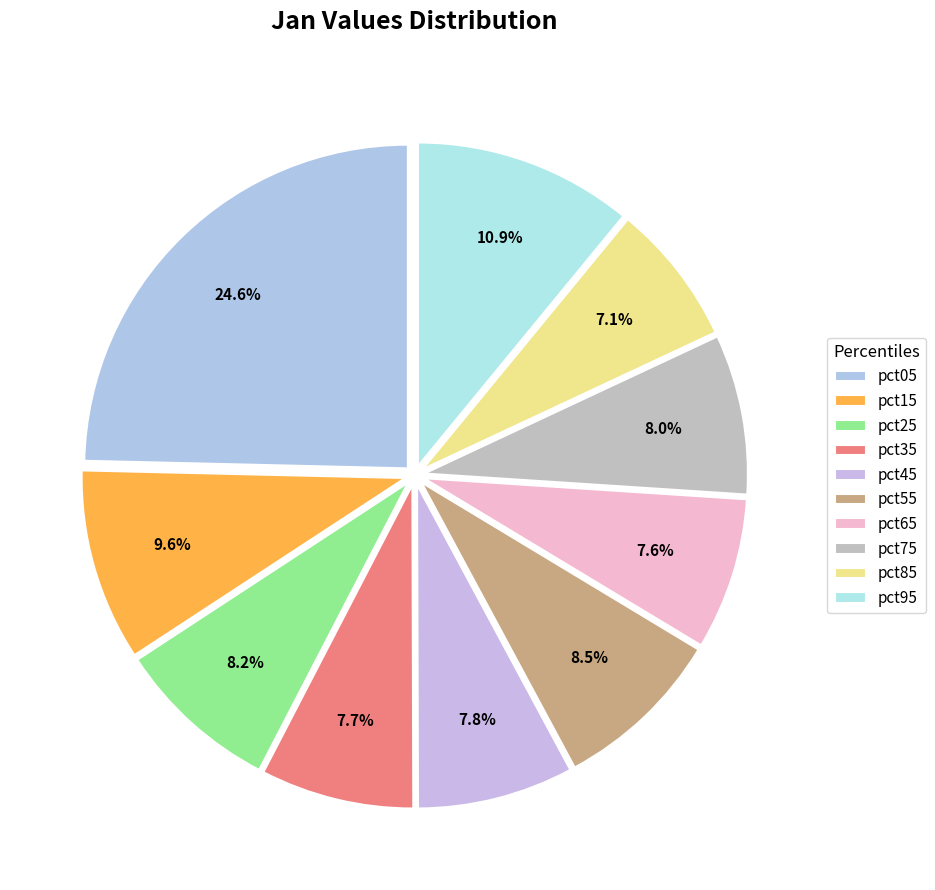

Combined, what portion of the pie is pct35 and pct75?

15.7%